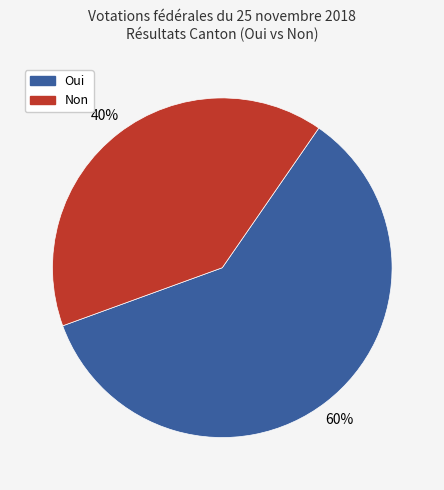

What is the largest slice in the pie chart?

Oui